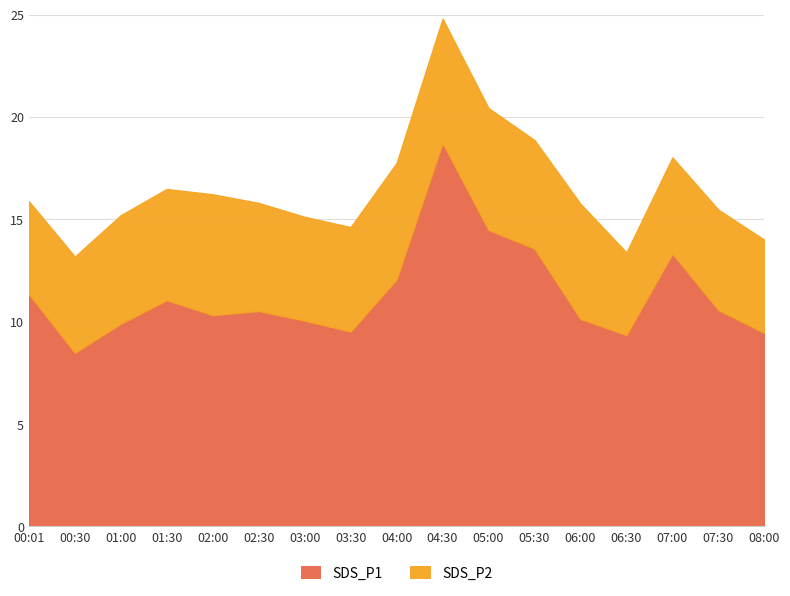

At which category does SDS_P2 reach its first local peak?

02:00